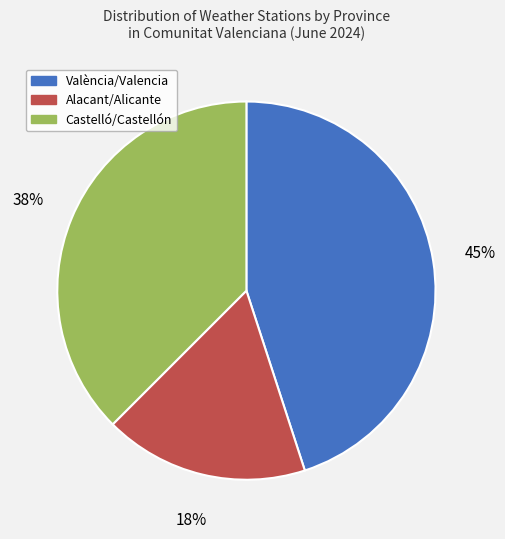

What percentage is the Alacant/Alicante slice, to the nearest percent?

18%